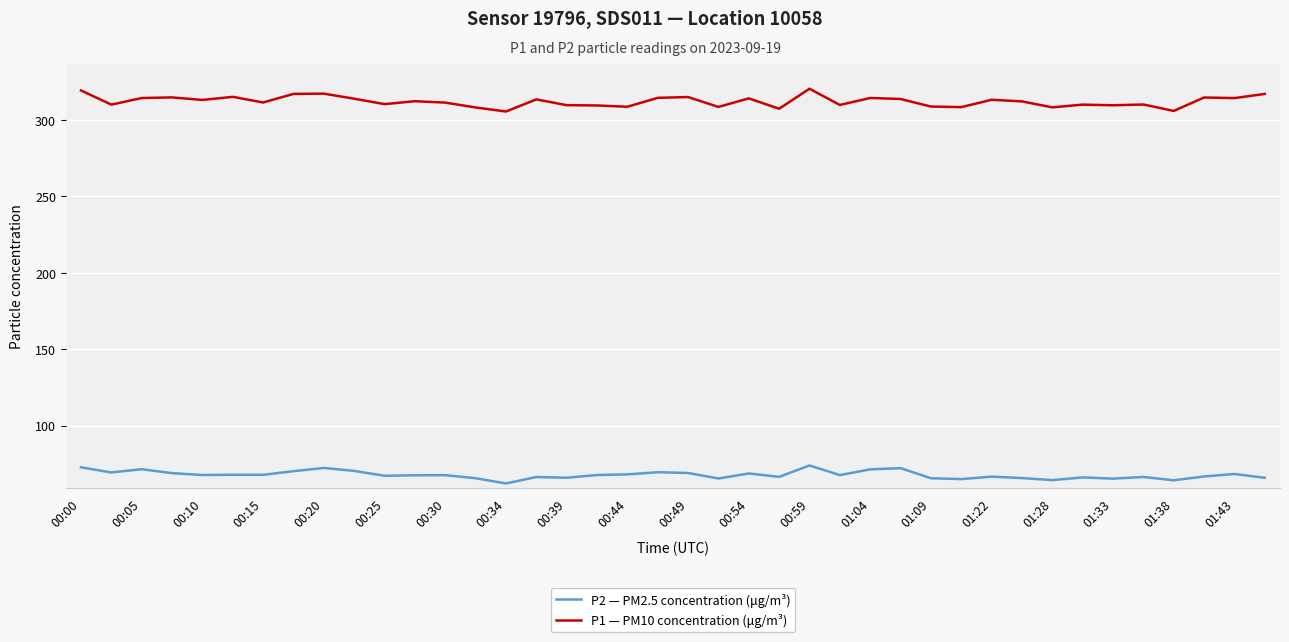

True or false: P1 — PM10 concentration (μg/m³) and P2 — PM2.5 concentration (μg/m³) cross at least once.

False